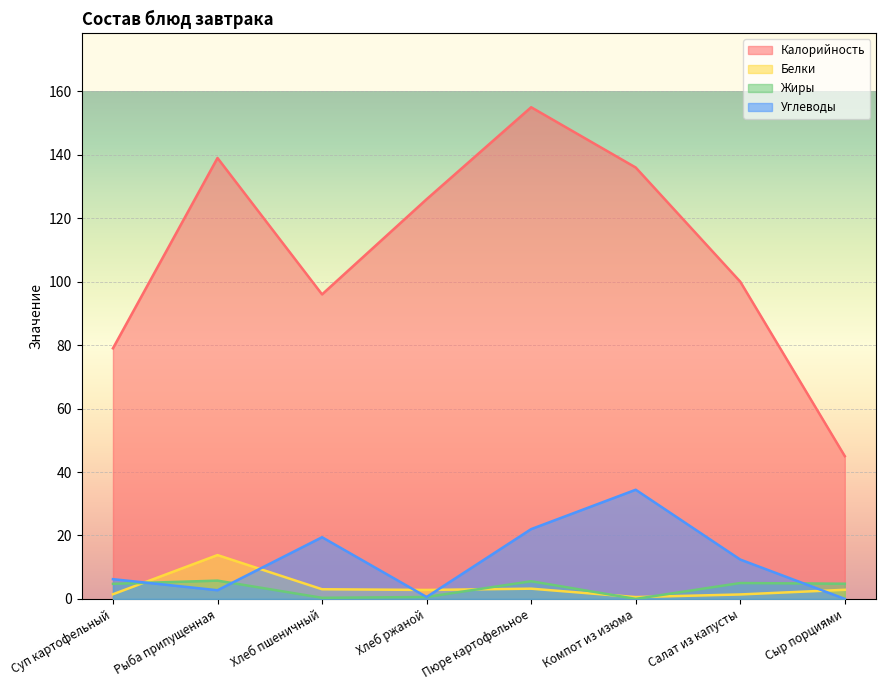

How many data points in Углеводы are above 12?

4